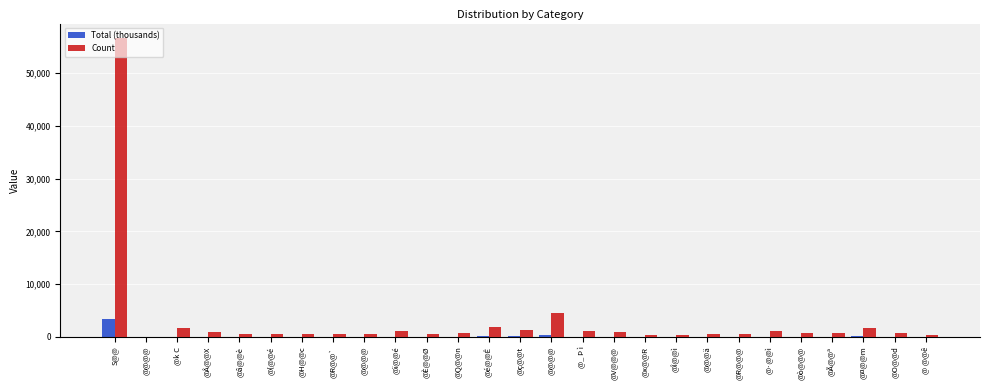

What are all the series names shown in the legend?

Total (thousands), Count